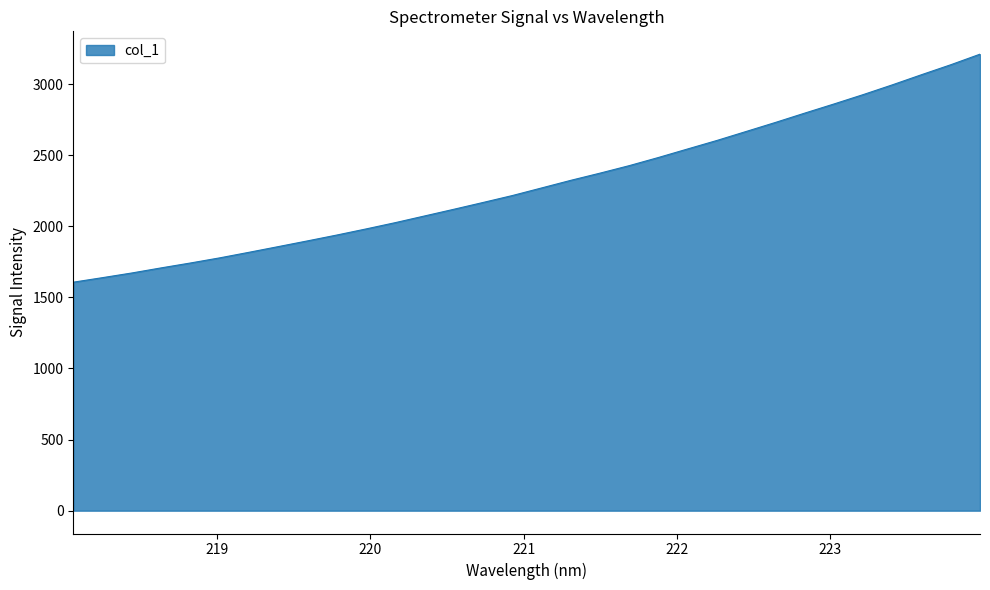

How many categories are shown in the chart?

32